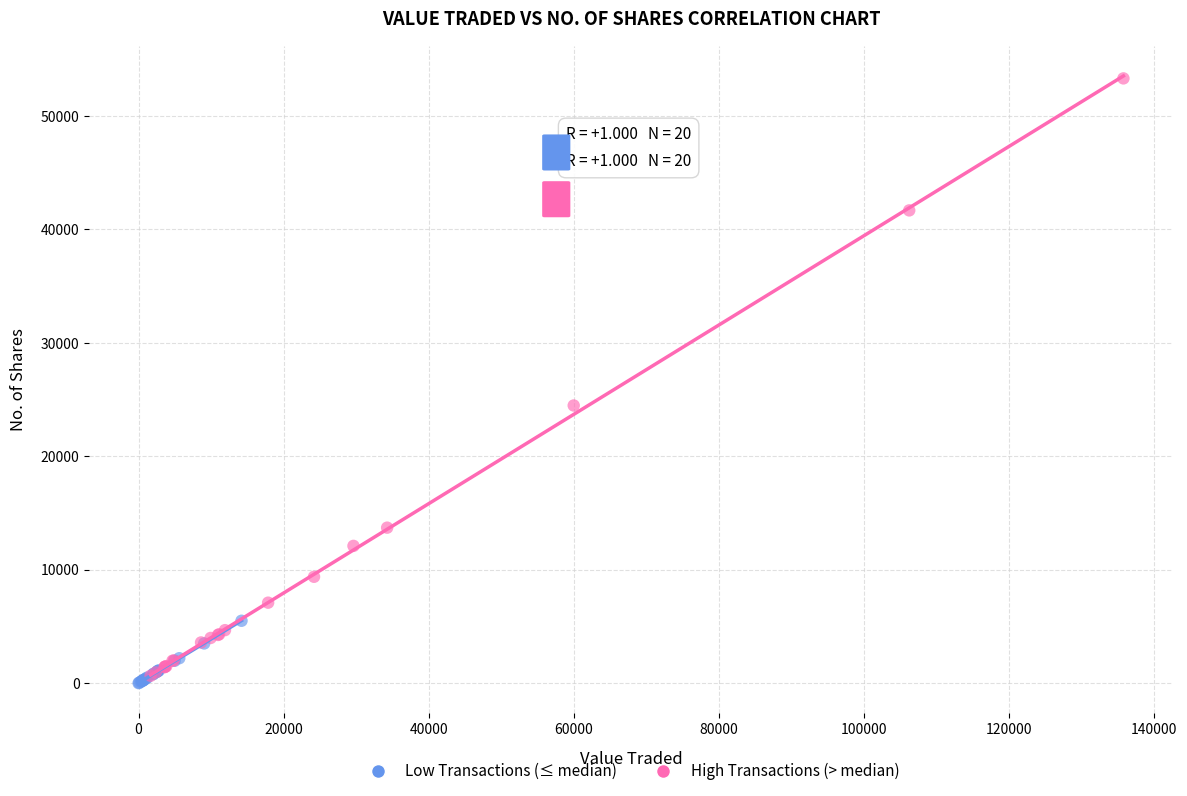

Which series contains the highest Y value?

High Transactions (> median)